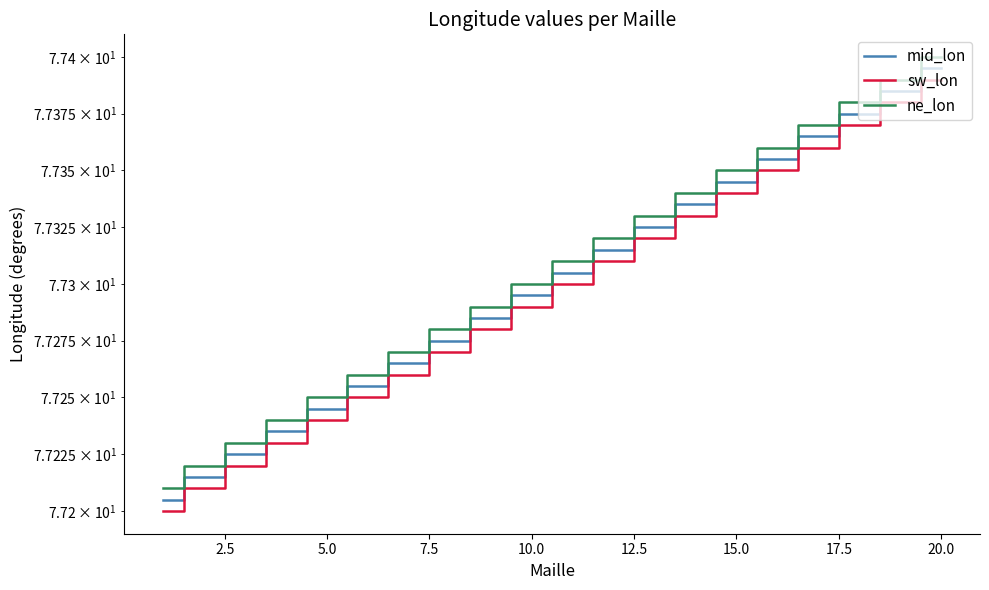

Is it true that mid_lon equals 77.3 at 15.0?

True